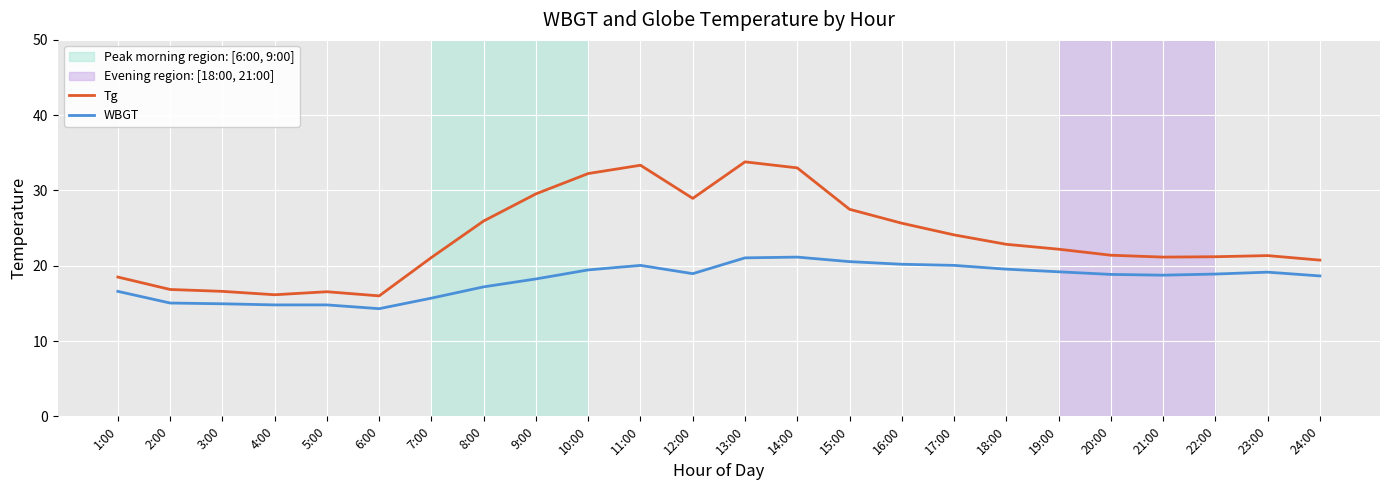

What position from the left is 5:00?

5